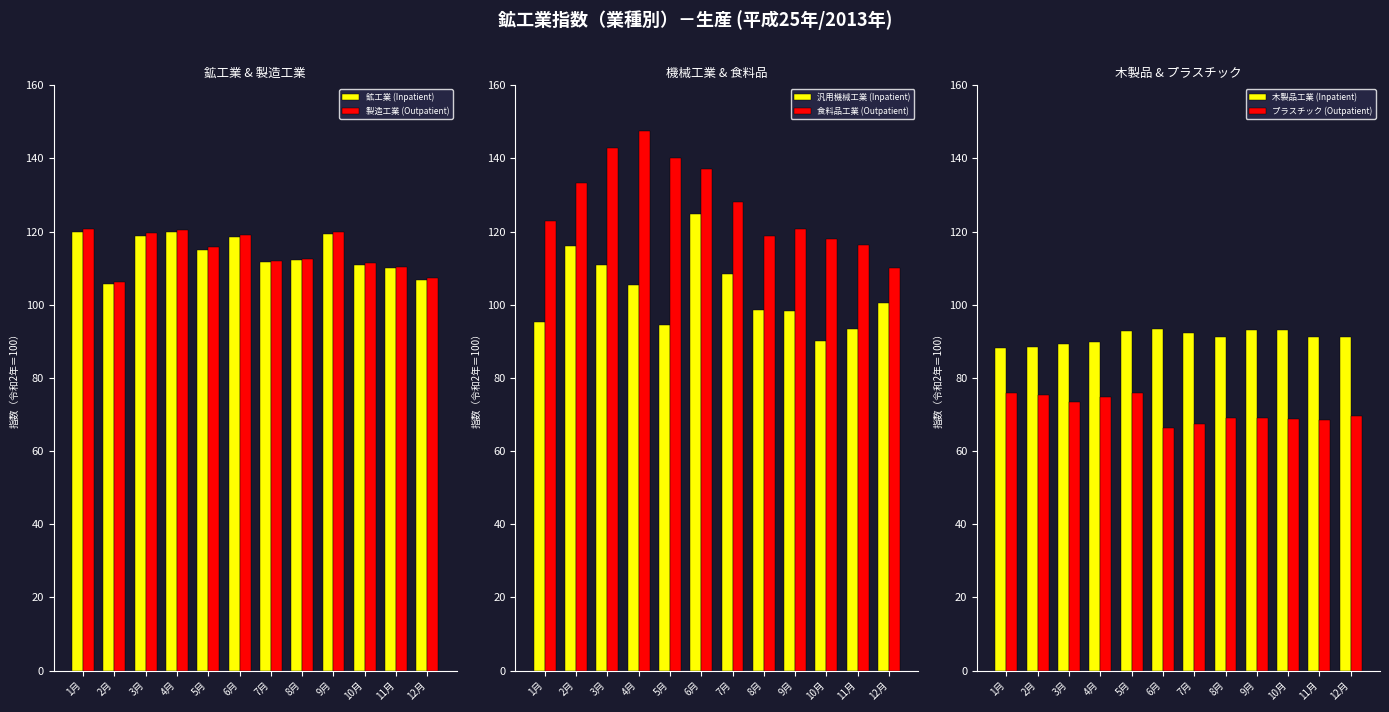

How many groups of bars are there?

12